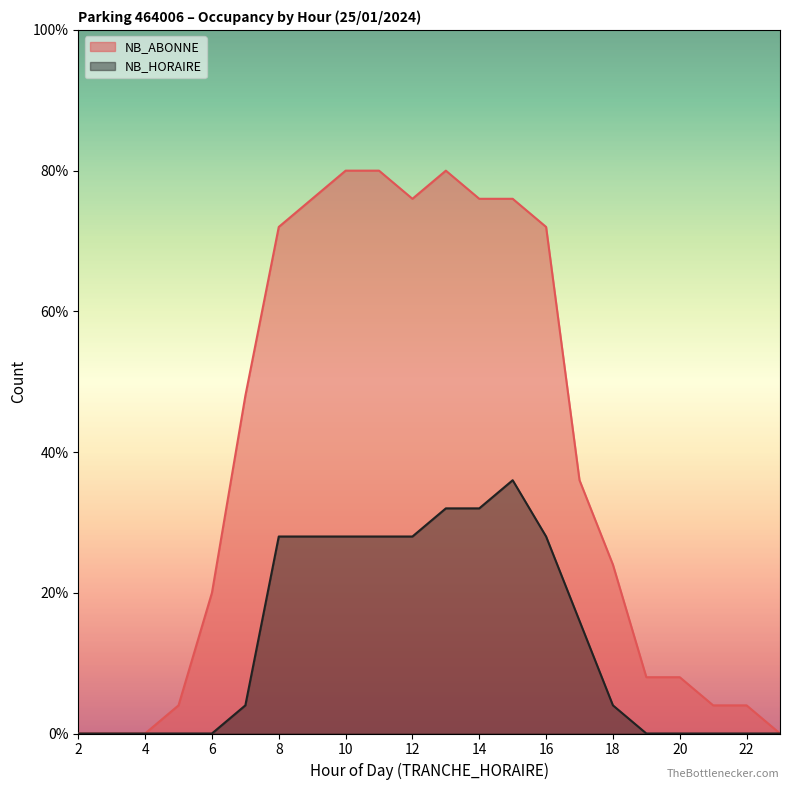

What are all the series names shown in the legend?

NB_ABONNE, NB_HORAIRE